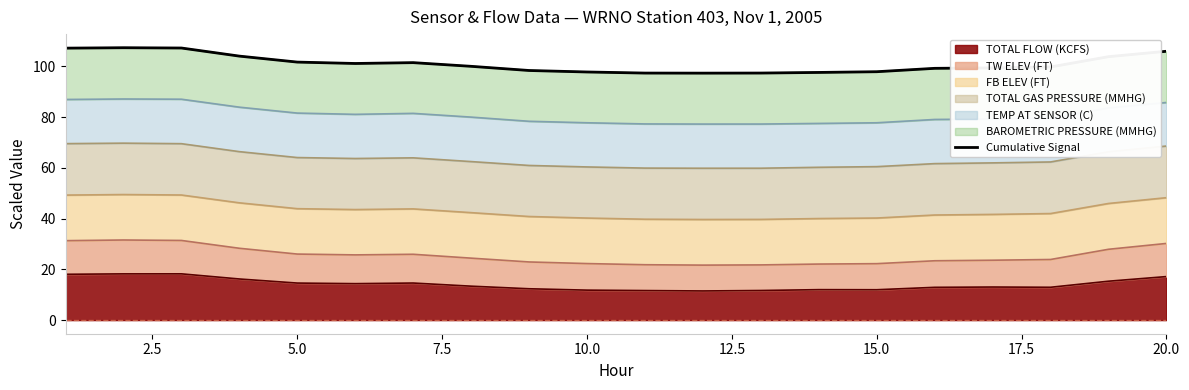

The value of TOTAL FLOW (KCFS) at 20.0 is 17.1. True or false?

True